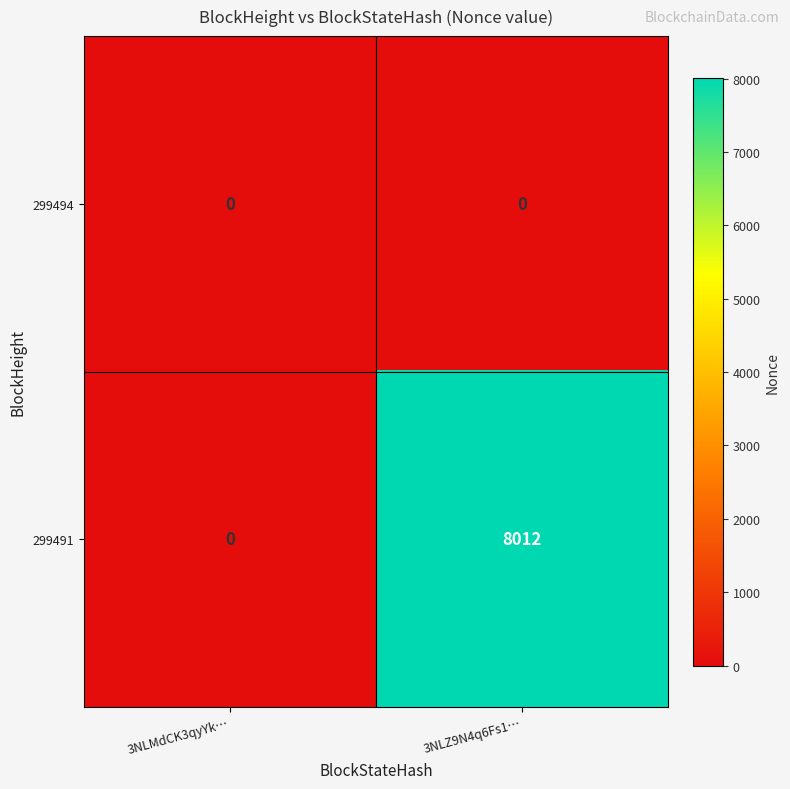

Reading right to left, what are all the values shown in this chart?

299494: 0	0
299491: 8012	0